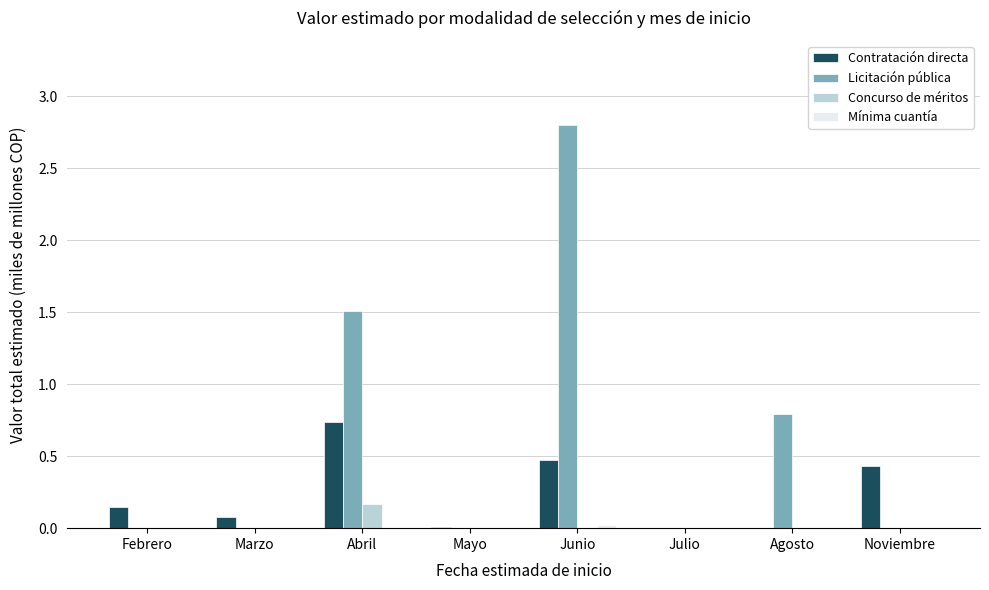

The value of Concurso de méritos at Julio is 0.0. True or false?

True